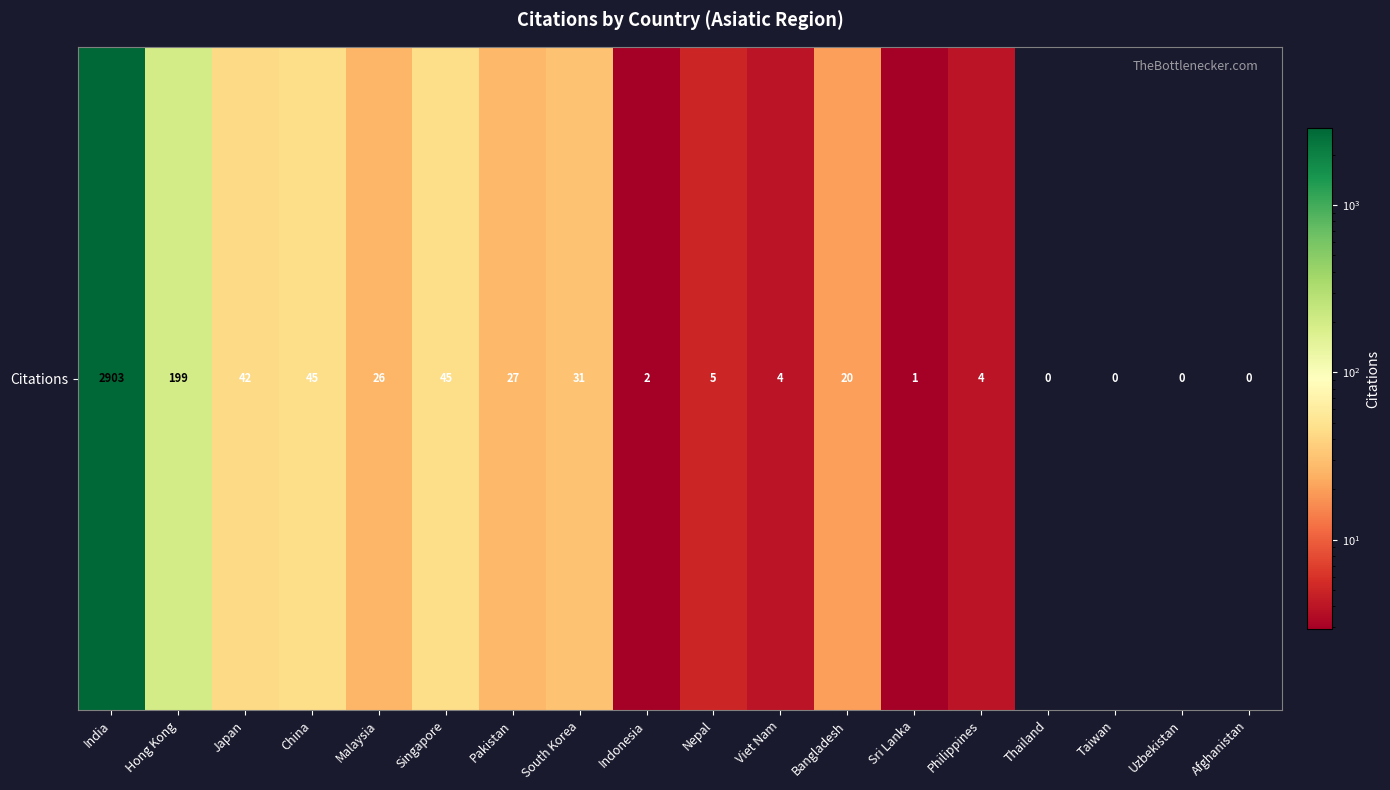

List the labels in order of value, largest first.

India, Hong Kong, China, Singapore, Japan, South Korea, Pakistan, Malaysia, Bangladesh, Nepal, Viet Nam, Philippines, Indonesia, Sri Lanka, Thailand, Taiwan, Uzbekistan, Afghanistan